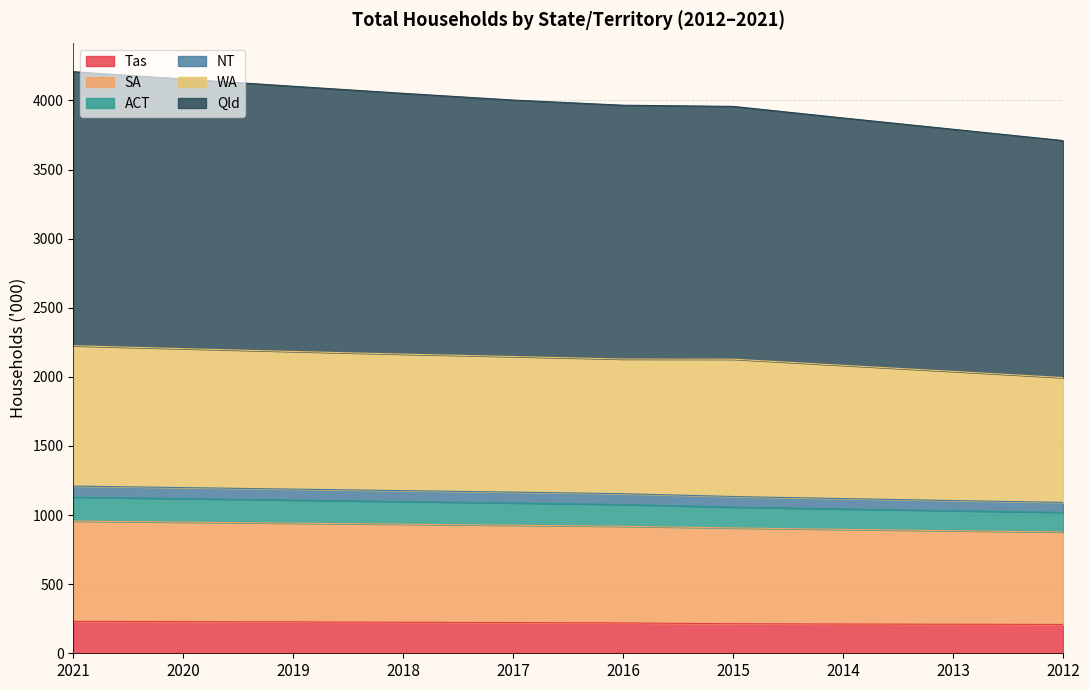

What is the minimum value for Tas?

208.8